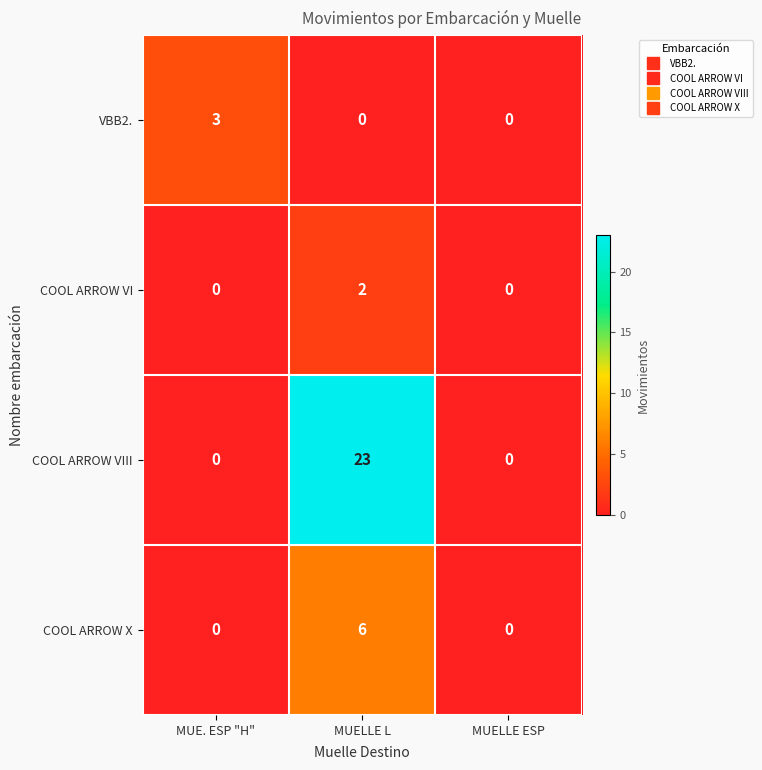

Which series has the largest range (max minus min)?

COOL ARROW VIII